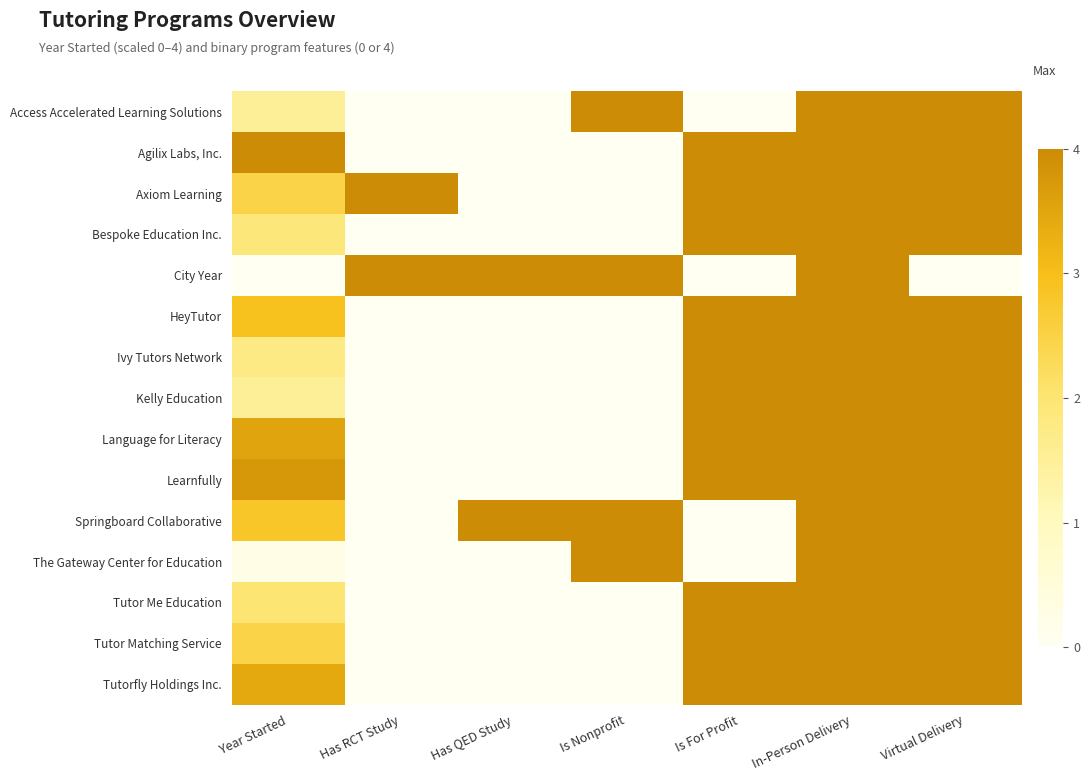

Reading left to right, what are all the values shown in this chart?

Access Accelerated Learning Solutions: Year Started=1.5	Has RCT Study=0.0	Has QED Study=0.0	Is Nonprofit=4.0	Is For Profit=0.0	In-Person Delivery=4.0	Virtual Delivery=4.0
Agilix Labs, Inc.: Year Started=4.0	Has RCT Study=0.0	Has QED Study=0.0	Is Nonprofit=0.0	Is For Profit=4.0	In-Person Delivery=4.0	Virtual Delivery=4.0
Axiom Learning: Year Started=2.5	Has RCT Study=4.0	Has QED Study=0.0	Is Nonprofit=0.0	Is For Profit=4.0	In-Person Delivery=4.0	Virtual Delivery=4.0
Bespoke Education Inc.: Year Started=1.9	Has RCT Study=0.0	Has QED Study=0.0	Is Nonprofit=0.0	Is For Profit=4.0	In-Person Delivery=4.0	Virtual Delivery=4.0
City Year: Year Started=0.0	Has RCT Study=4.0	Has QED Study=4.0	Is Nonprofit=4.0	Is For Profit=0.0	In-Person Delivery=4.0	Virtual Delivery=0.0
HeyTutor: Year Started=2.9	Has RCT Study=0.0	Has QED Study=0.0	Is Nonprofit=0.0	Is For Profit=4.0	In-Person Delivery=4.0	Virtual Delivery=4.0
Ivy Tutors Network: Year Started=1.8	Has RCT Study=0.0	Has QED Study=0.0	Is Nonprofit=0.0	Is For Profit=4.0	In-Person Delivery=4.0	Virtual Delivery=4.0
Kelly Education: Year Started=1.5	Has RCT Study=0.0	Has QED Study=0.0	Is Nonprofit=0.0	Is For Profit=4.0	In-Person Delivery=4.0	Virtual Delivery=4.0
Language for Literacy: Year Started=3.5	Has RCT Study=0.0	Has QED Study=0.0	Is Nonprofit=0.0	Is For Profit=4.0	In-Person Delivery=4.0	Virtual Delivery=4.0
Learnfully: Year Started=3.8	Has RCT Study=0.0	Has QED Study=0.0	Is Nonprofit=0.0	Is For Profit=4.0	In-Person Delivery=4.0	Virtual Delivery=4.0
Springboard Collaborative: Year Started=2.8	Has RCT Study=0.0	Has QED Study=4.0	Is Nonprofit=4.0	Is For Profit=0.0	In-Person Delivery=4.0	Virtual Delivery=4.0
The Gateway Center for Education: Year Started=0.2	Has RCT Study=0.0	Has QED Study=0.0	Is Nonprofit=4.0	Is For Profit=0.0	In-Person Delivery=4.0	Virtual Delivery=4.0
Tutor Me Education: Year Started=2.0	Has RCT Study=0.0	Has QED Study=0.0	Is Nonprofit=0.0	Is For Profit=4.0	In-Person Delivery=4.0	Virtual Delivery=4.0
Tutor Matching Service: Year Started=2.5	Has RCT Study=0.0	Has QED Study=0.0	Is Nonprofit=0.0	Is For Profit=4.0	In-Person Delivery=4.0	Virtual Delivery=4.0
Tutorfly Holdings Inc.: Year Started=3.4	Has RCT Study=0.0	Has QED Study=0.0	Is Nonprofit=0.0	Is For Profit=4.0	In-Person Delivery=4.0	Virtual Delivery=4.0